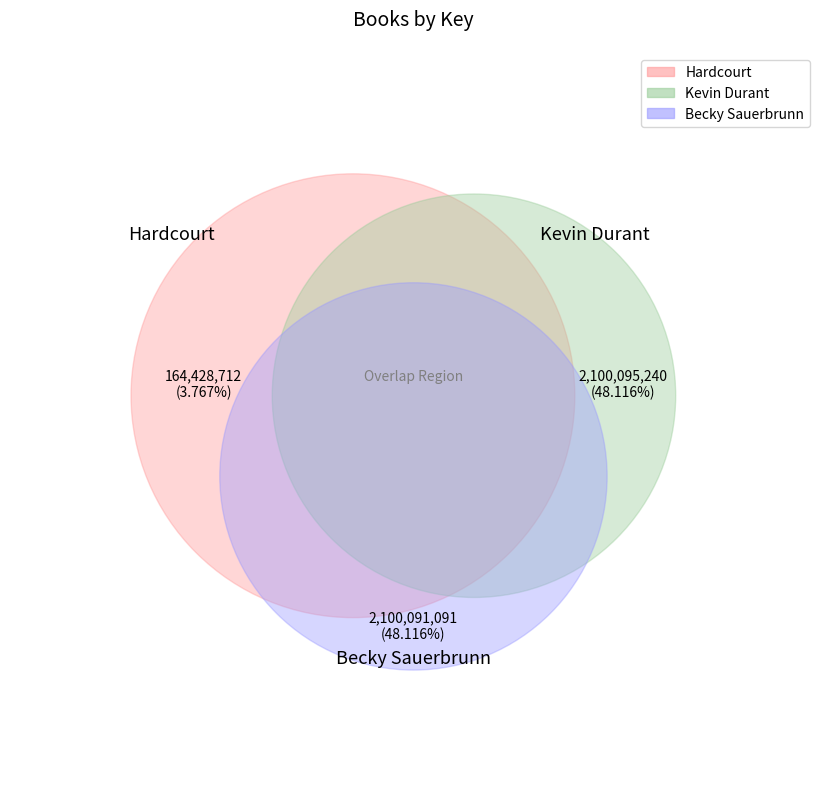

How many segments does this pie chart have?

3